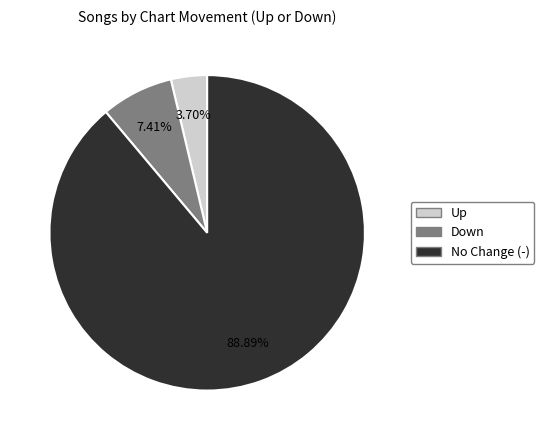

Does any single category account for the majority?

Yes